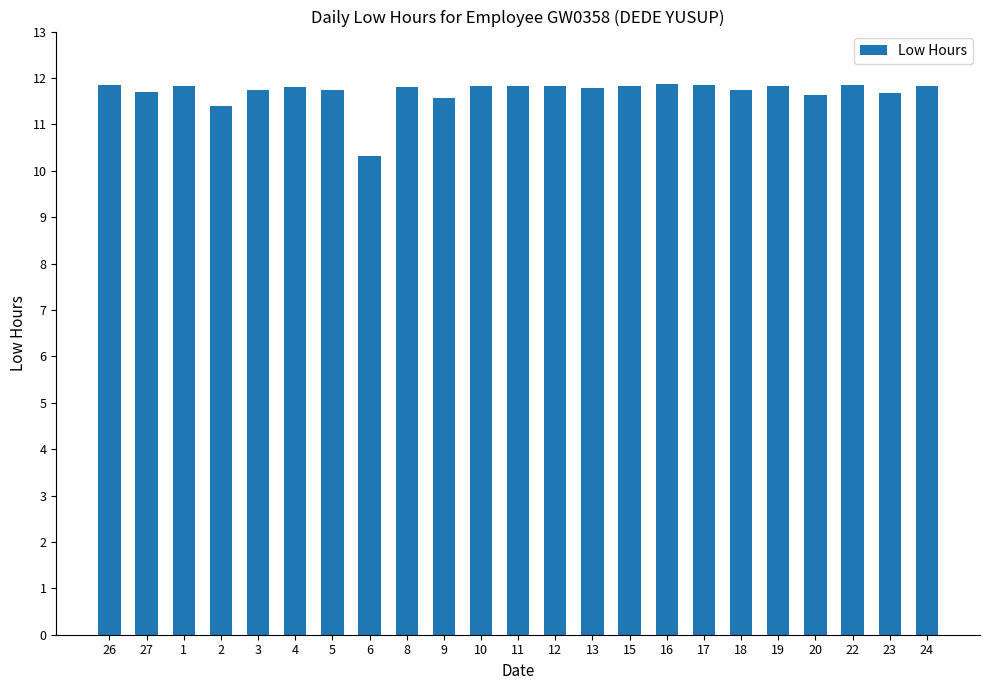

What is the approximate value at 18?

11.7